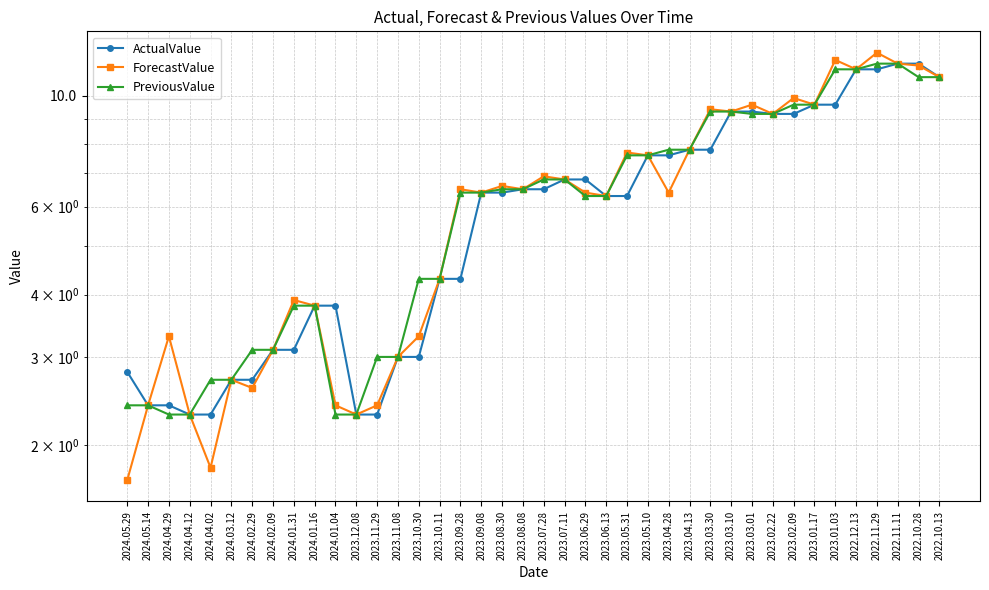

At how many categories does at least one series exceed 8?

12